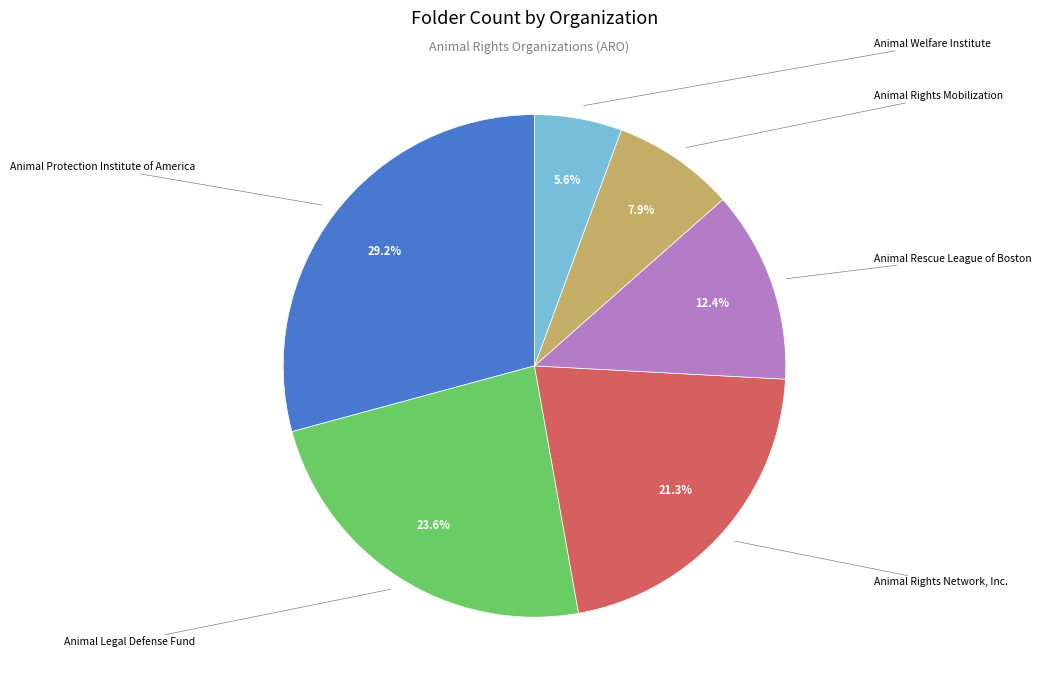

Rank the categories by value from lowest to highest.

Animal Welfare Institute, Animal Rights Mobilization, Animal Rescue League of Boston, Animal Rights Network, Inc., Animal Legal Defense Fund, Animal Protection Institute of America